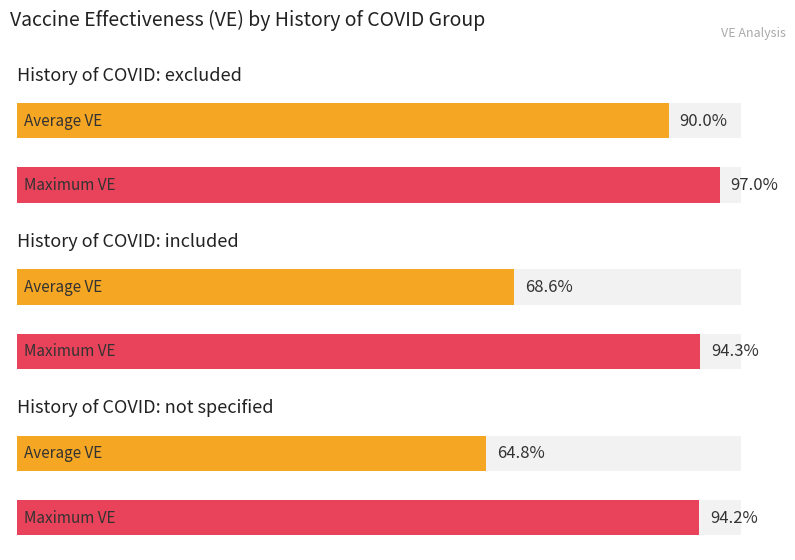

Does the chart contain any negative values?

No